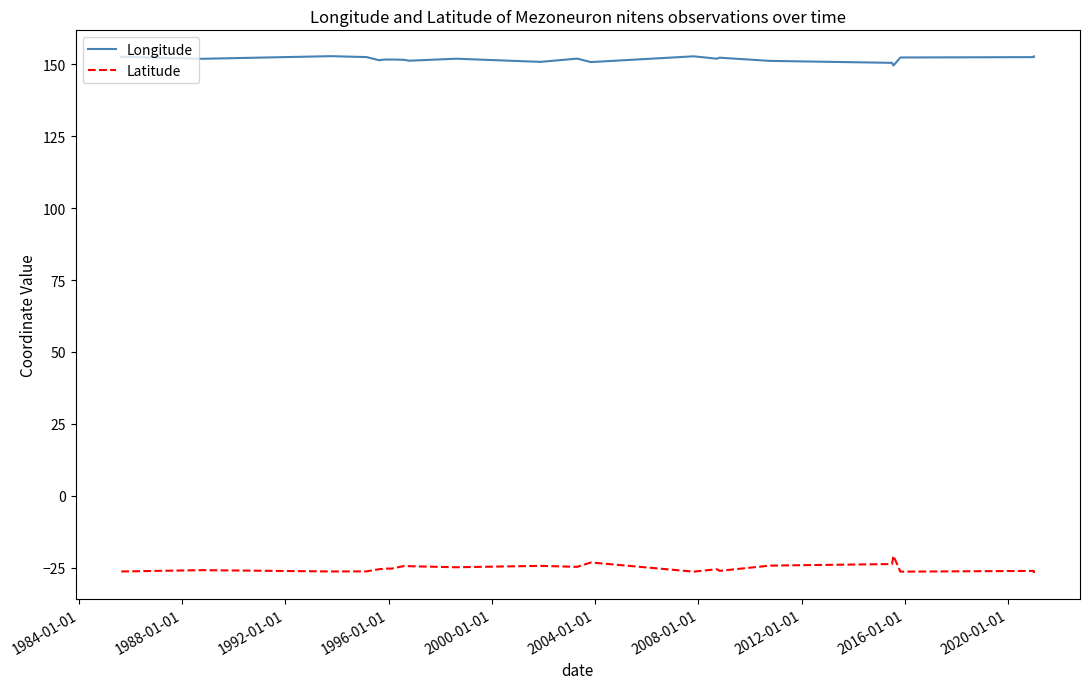

How many interior local peaks does the Latitude series have?

8